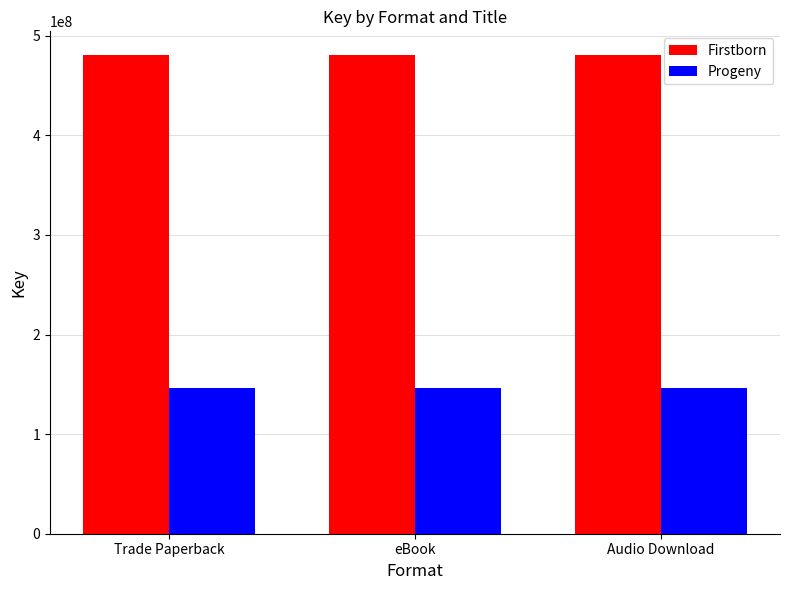

Read the Firstborn value at eBook.

480381619